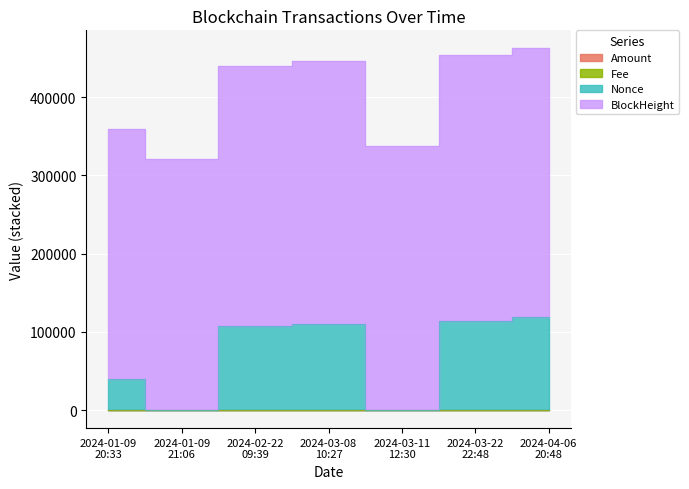

Where is the first local maximum for Amount?

2024-02-22
09:39